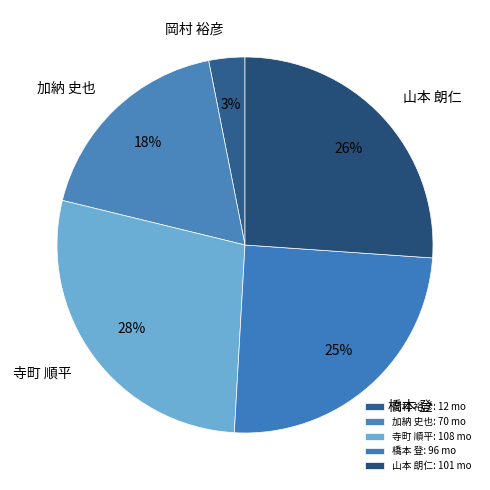

How many segments does this pie chart have?

5